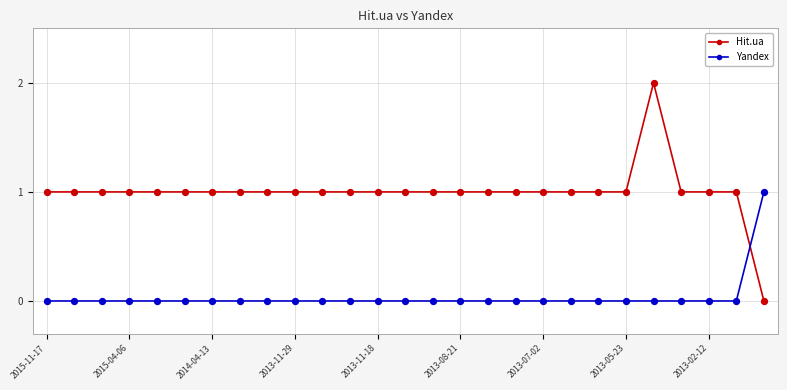

Which series has the largest total across all categories?

Hit.ua